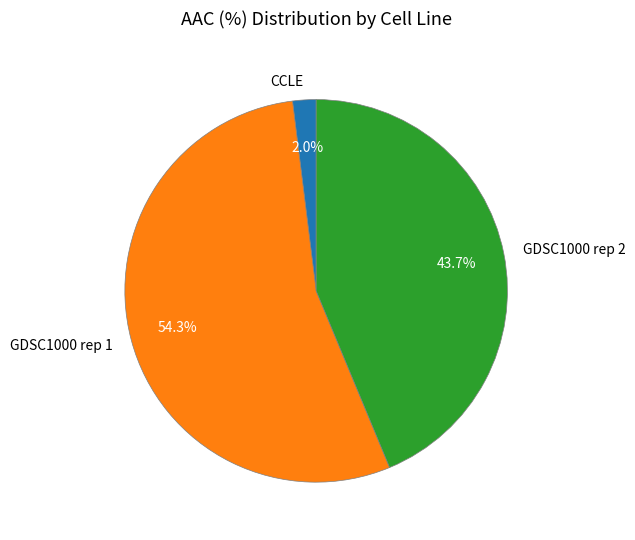

Does CCLE account for over 50% of the chart?

No